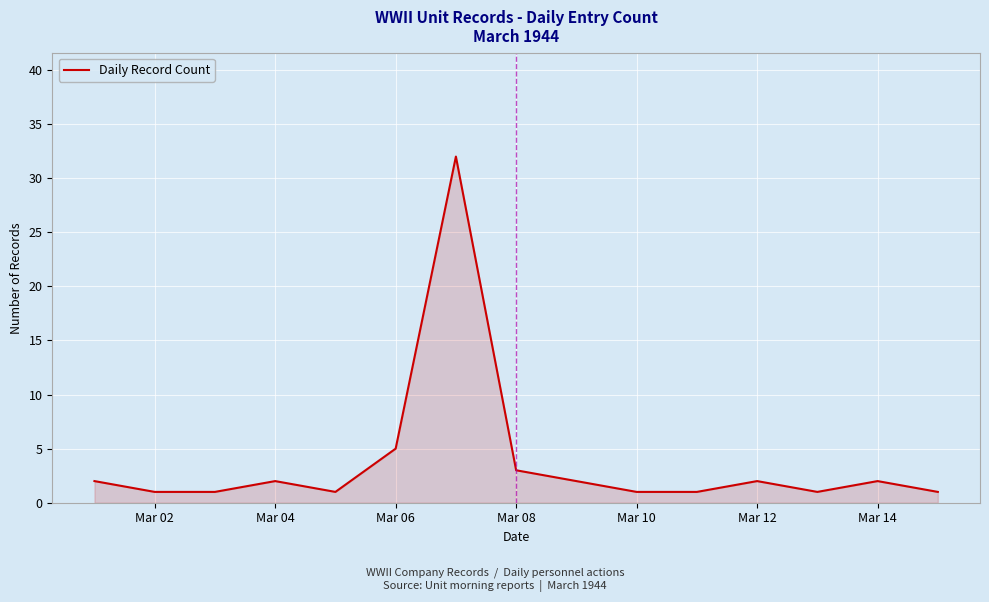

What is the maximum value shown in the chart?

32